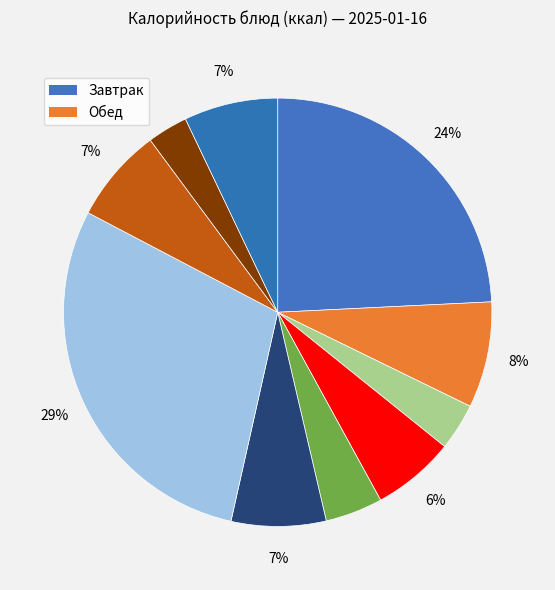

Does any single category account for the majority?

No